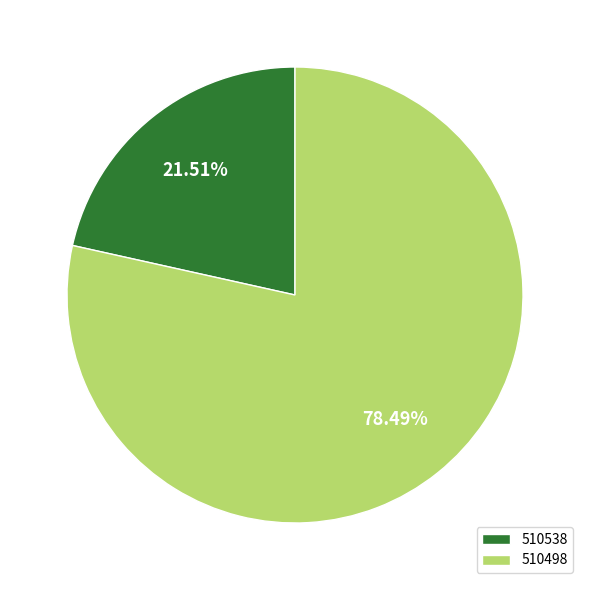

Which has a higher value, 510538 or 510498?

510498